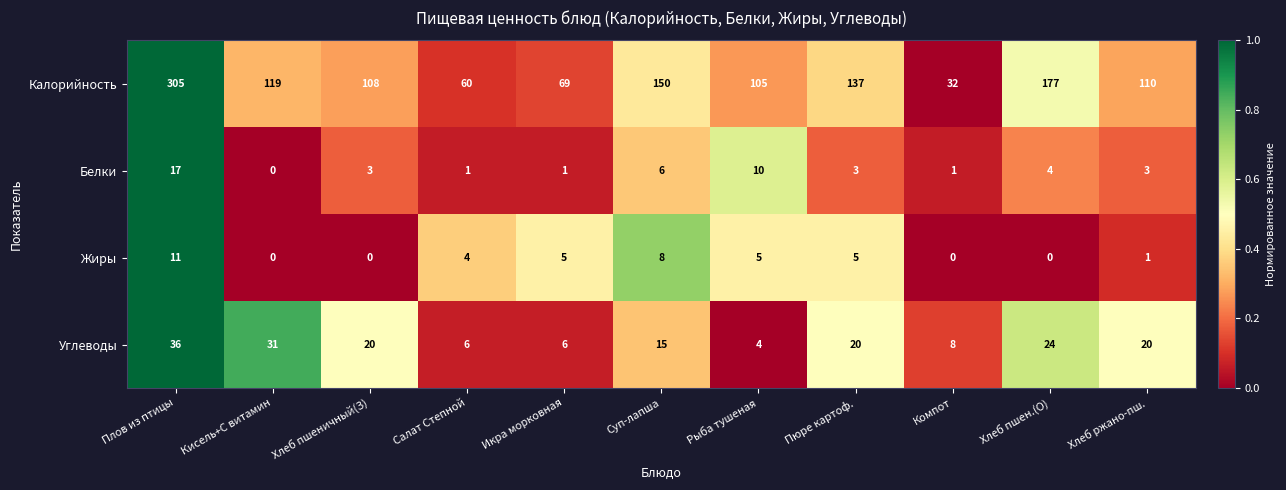

Is it true that Белки equals 1 at Компот?

True